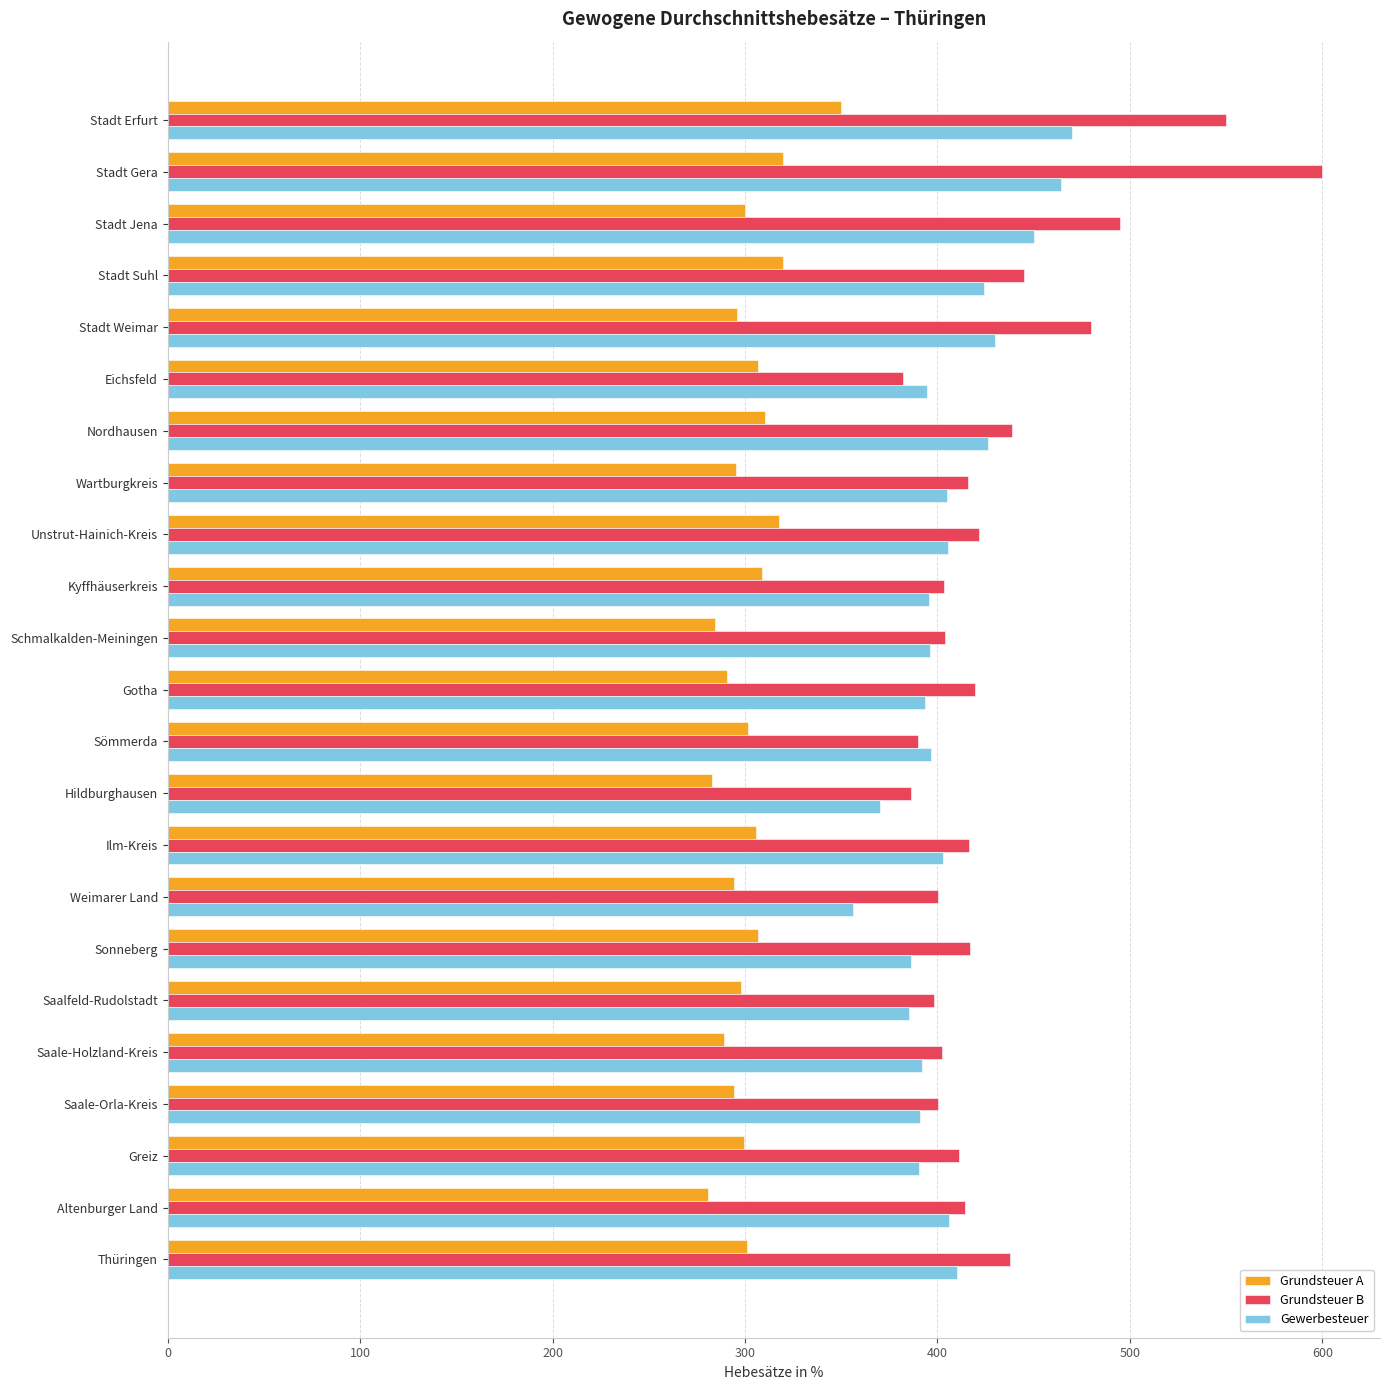

What is the smallest value displayed?

280.7